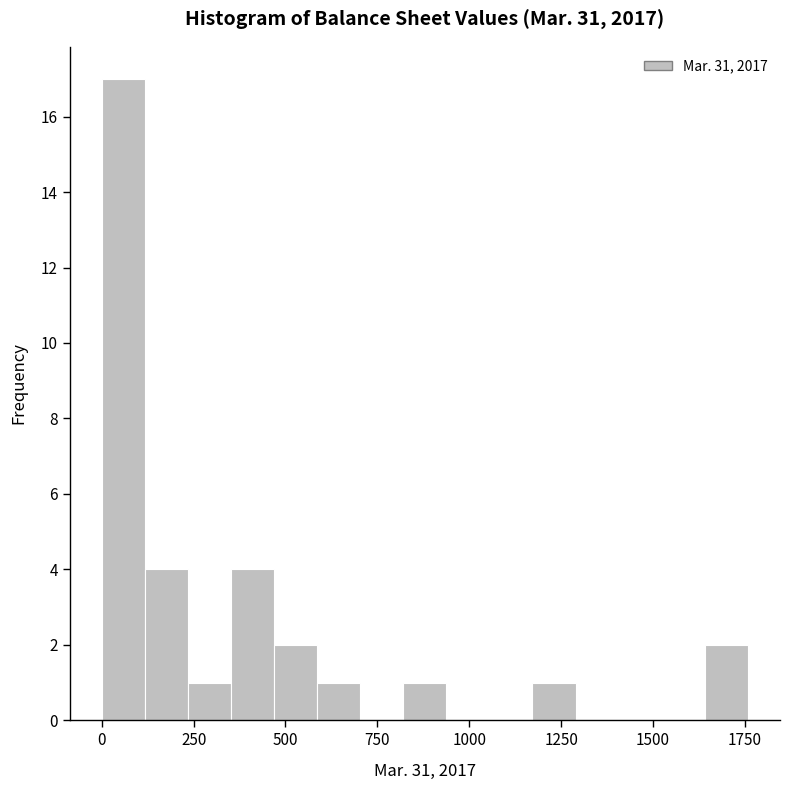

Around what value on the x-axis is the tallest bar? Give the approximate position of its centre, as read against the axis.

50